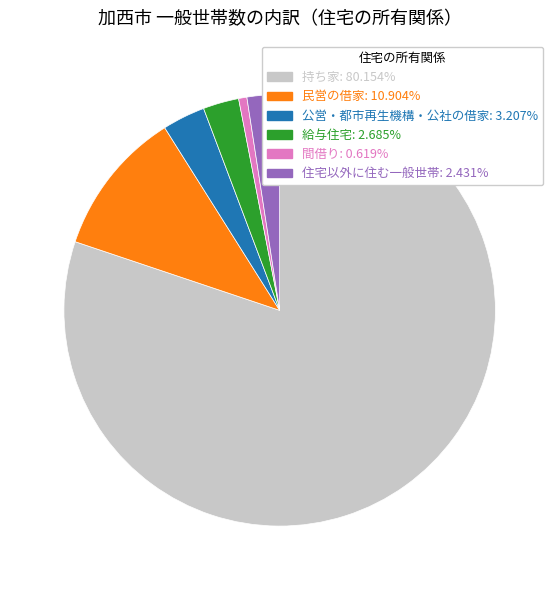

Which category has the smallest portion of the pie?

間借り